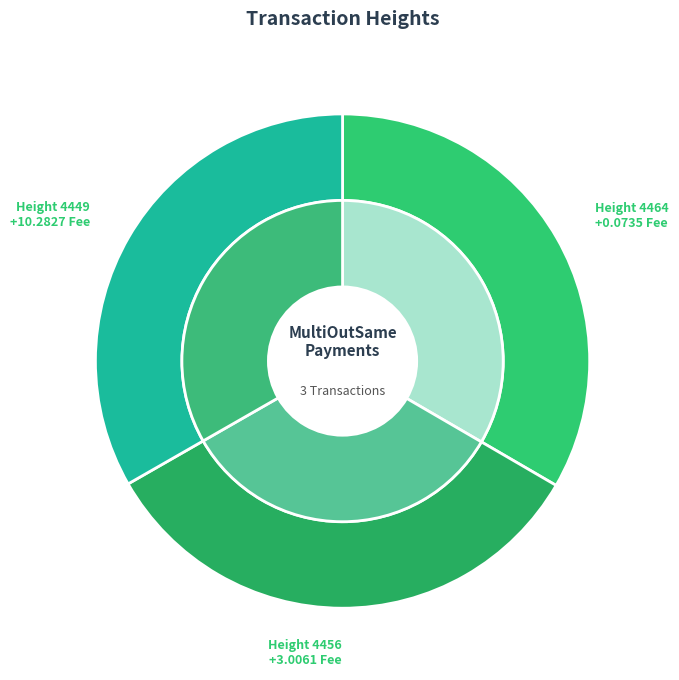

What portion of the pie excludes 4449?

66.7%